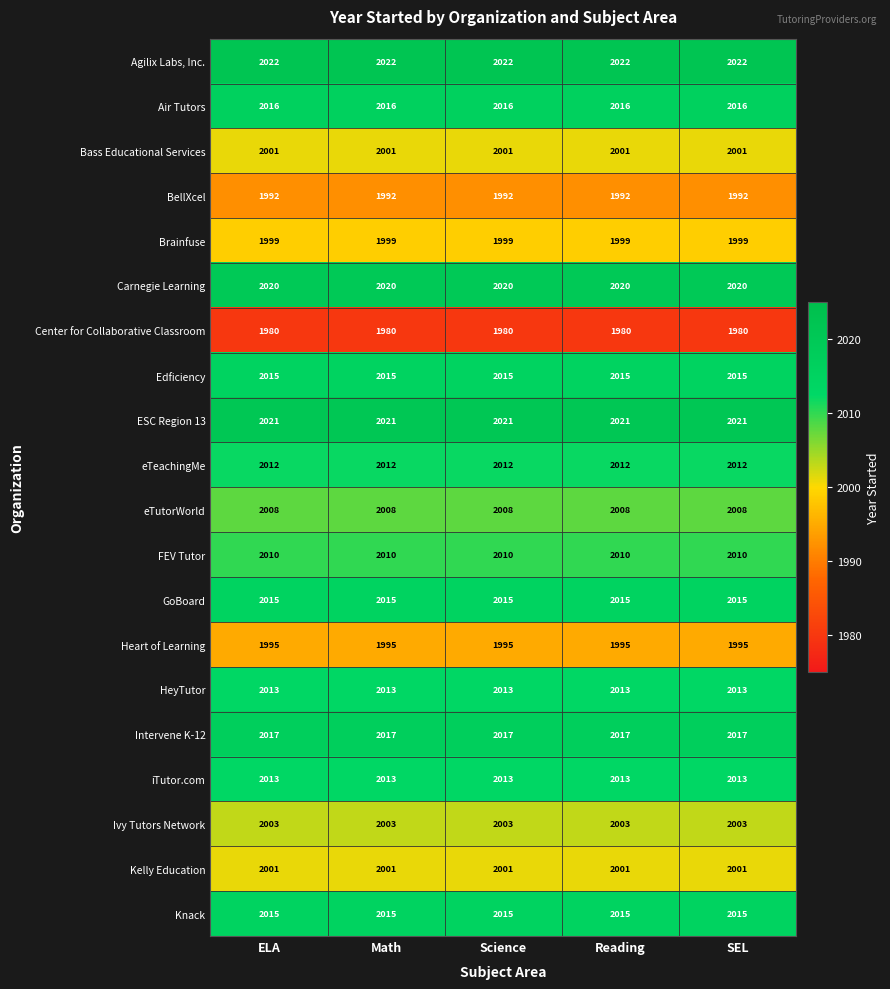

What is the approximate value of Bass Educational Services at ELA?

2001